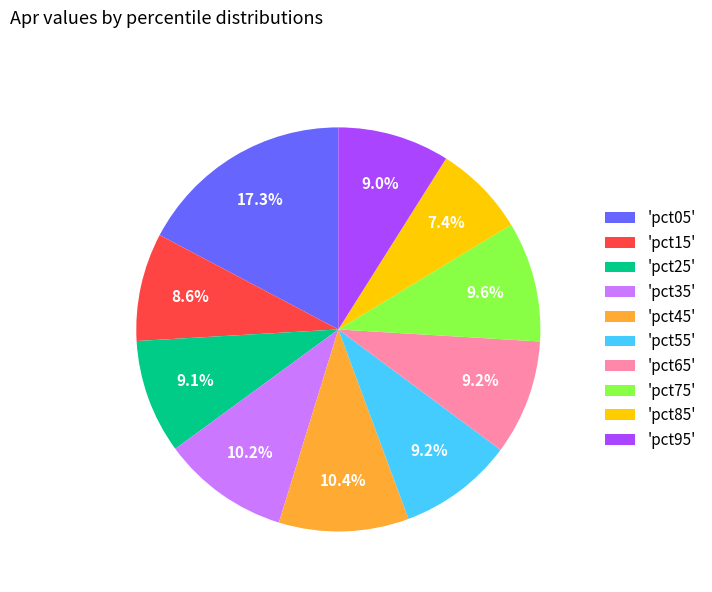

To the nearest percent, what is the difference between the largest and smallest slice percentages?

10%